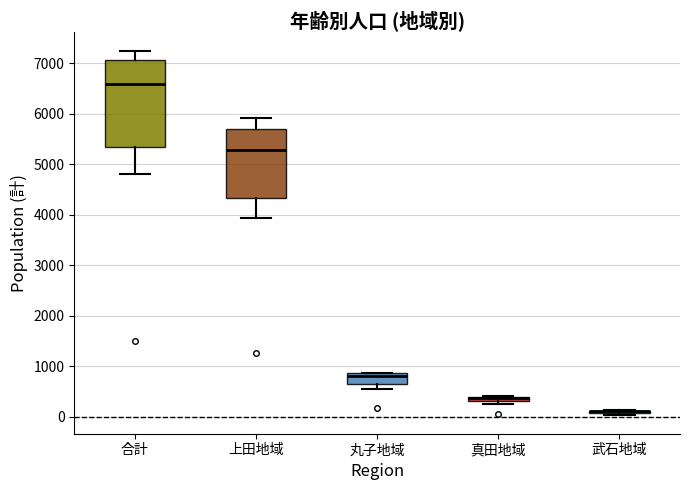

Comparing the boxes themselves (not the whiskers), which one is the tallest?

合計